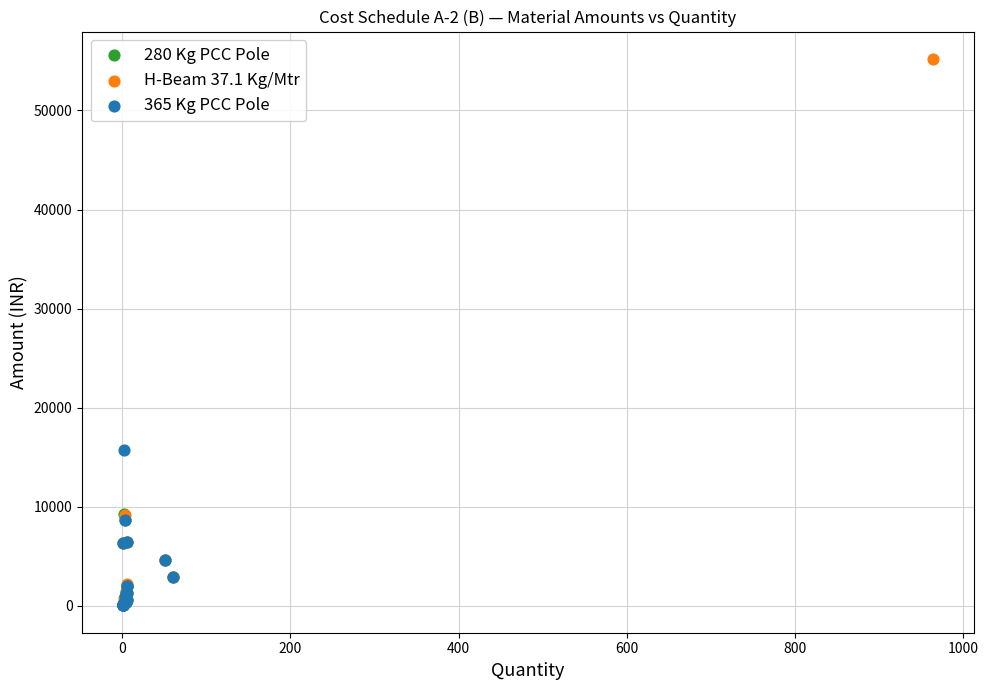

What are all the series names shown in the legend?

280 Kg PCC Pole, H-Beam 37.1 Kg/Mtr, 365 Kg PCC Pole